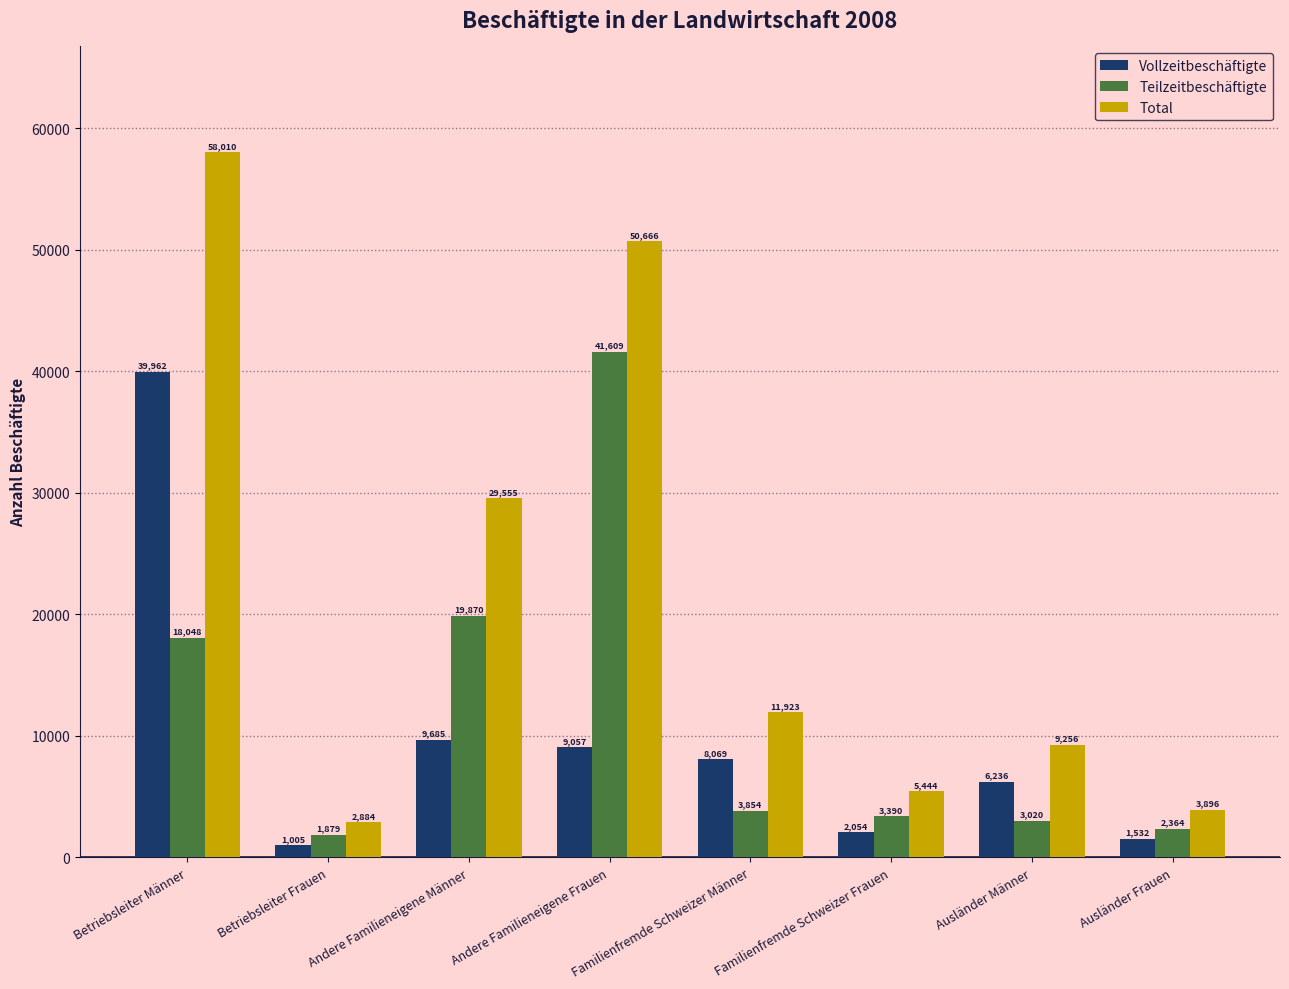

How many values in the Total series are below 11923?

4